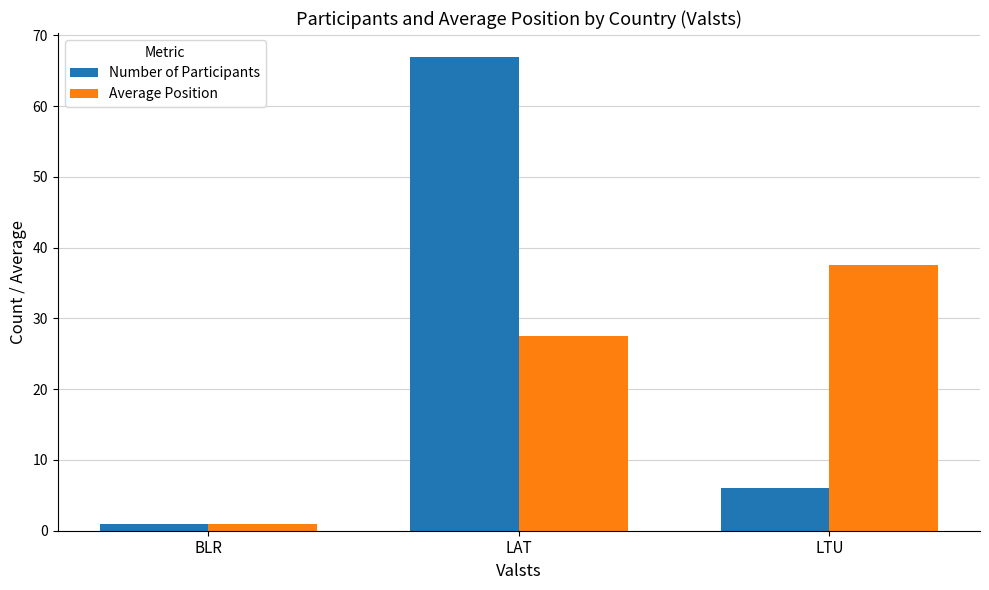

What is the spread (max minus min) of values at LAT?

39.5